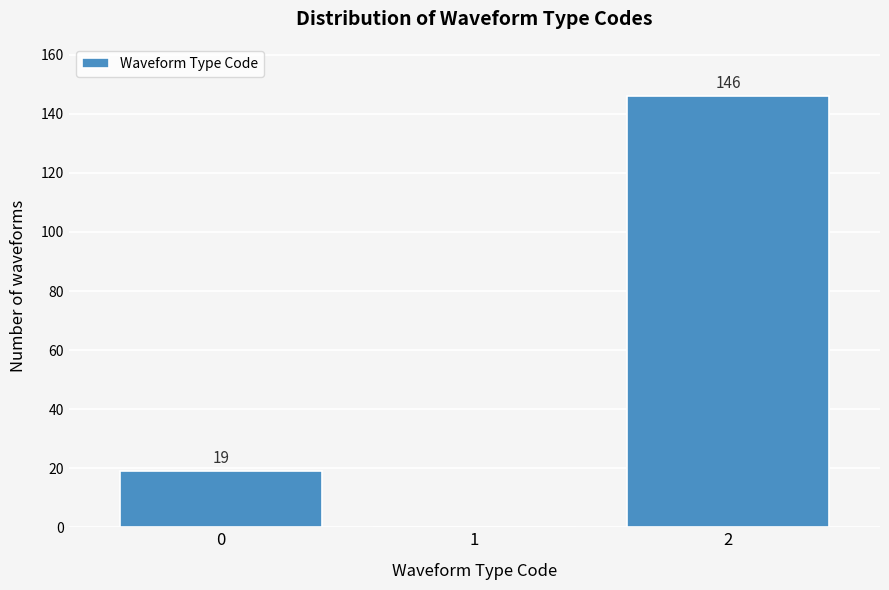

Reading right to left, list all the values displayed in this chart.

2=146	1=0	0=19